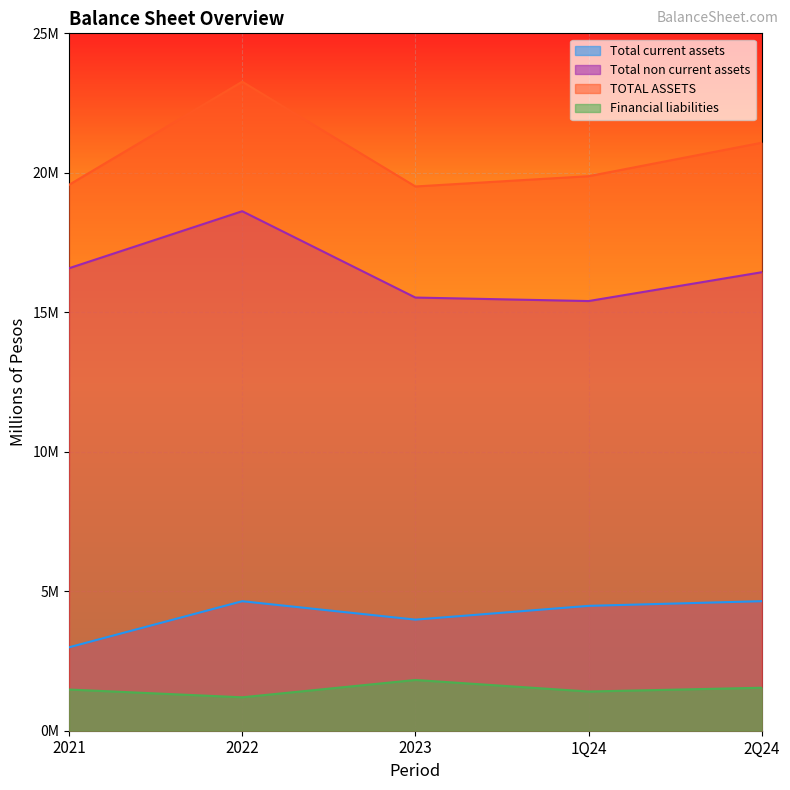

What is the difference between the maximum and minimum values in the Financial liabilities series?

621153